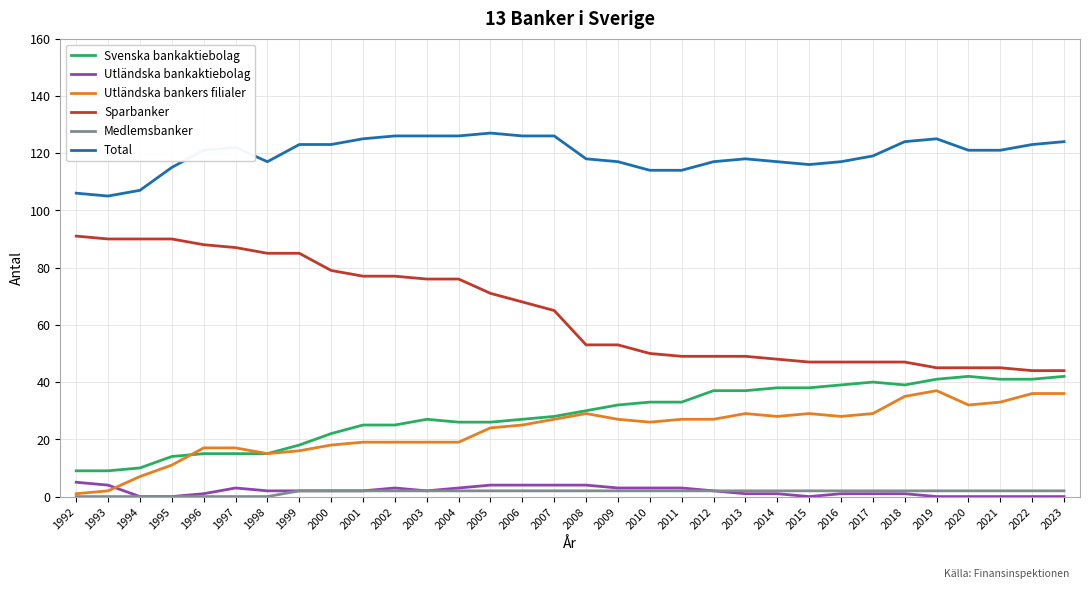

What are all the series names shown in the legend?

Svenska bankaktiebolag, Utländska bankaktiebolag, Utländska bankers filialer, Sparbanker, Medlemsbanker, Total